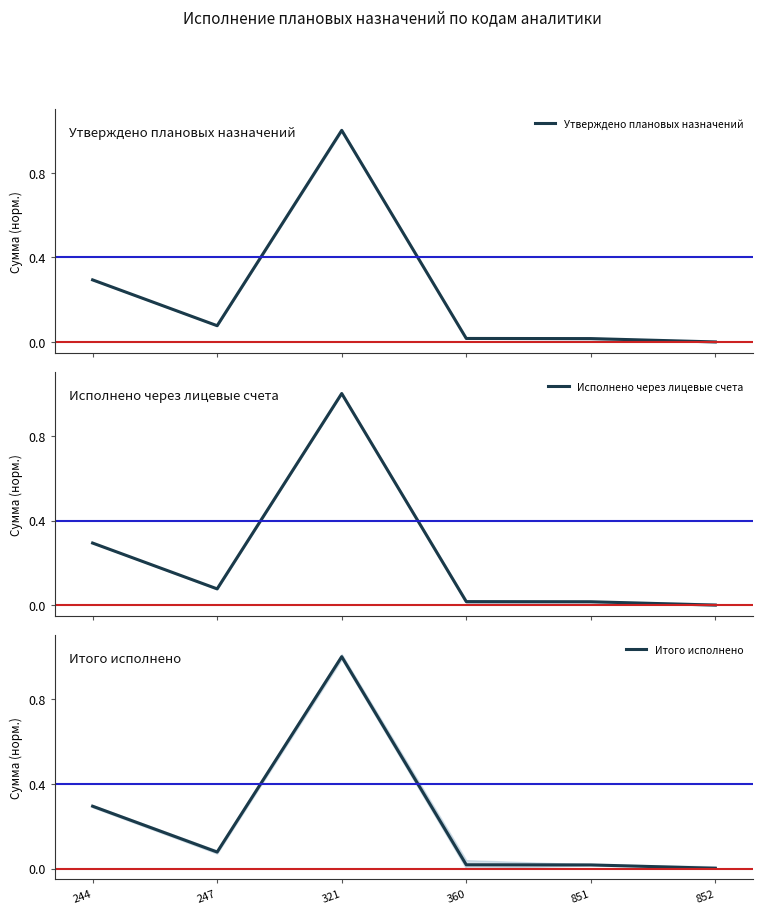

True or false: Исполнено через лицевые счета and Утверждено плановых назначений intersect in this chart.

False